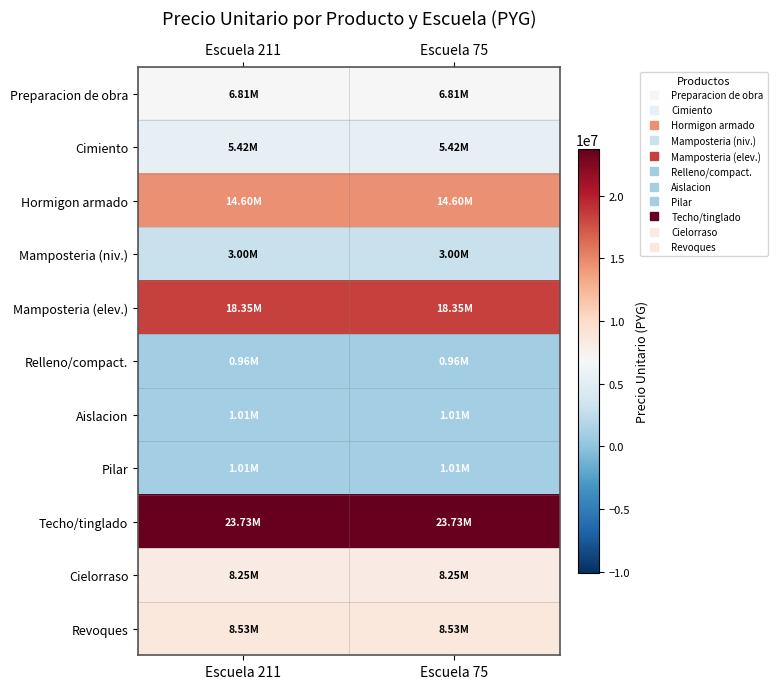

What is the spread (max minus min) of values at Escuela 211?

22772500